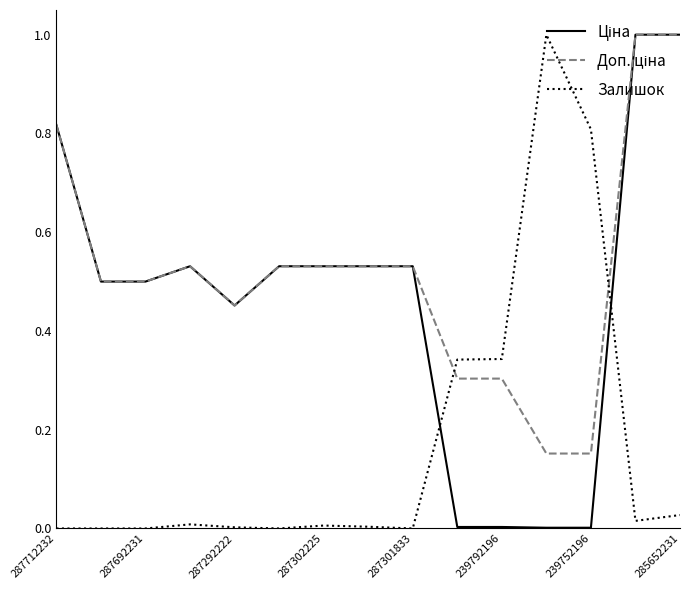

What is the maximum value shown in the chart?

1.0